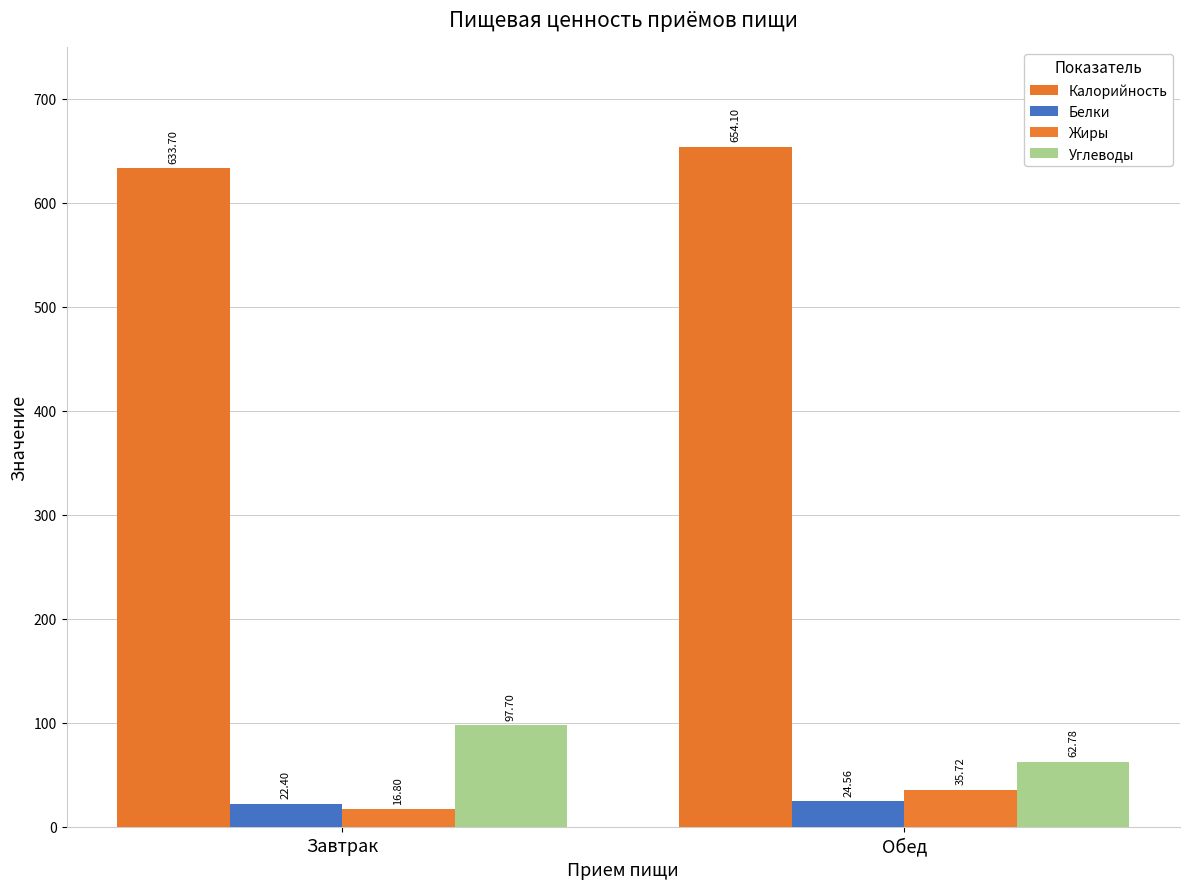

Does the chart contain stacked bars?

No